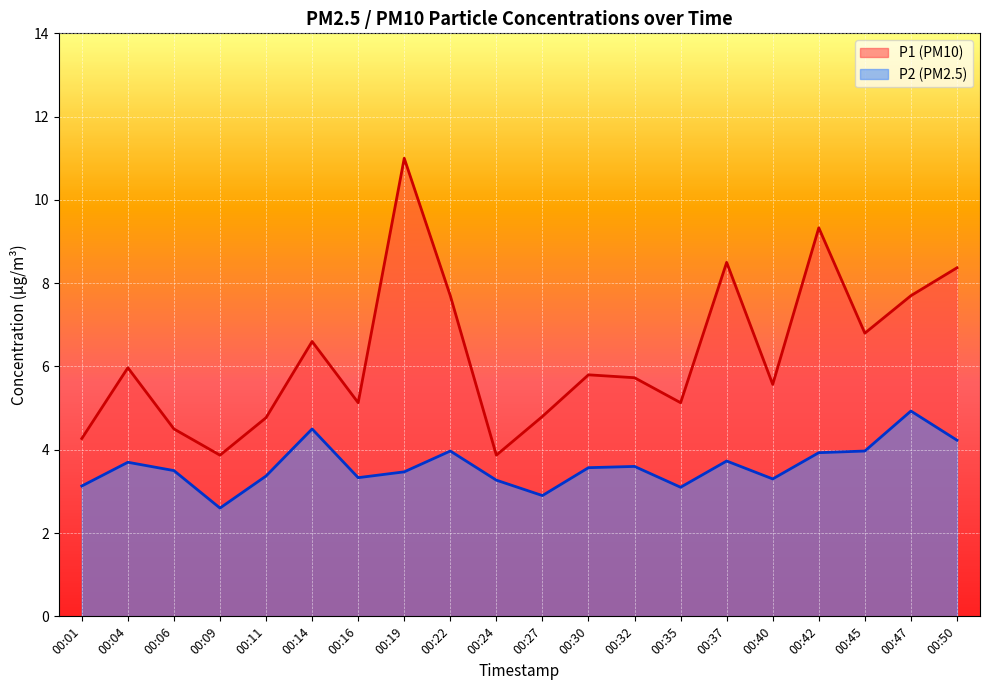

Rank the series by their maximum value, from highest to lowest.

P1 (PM10), P2 (PM2.5)